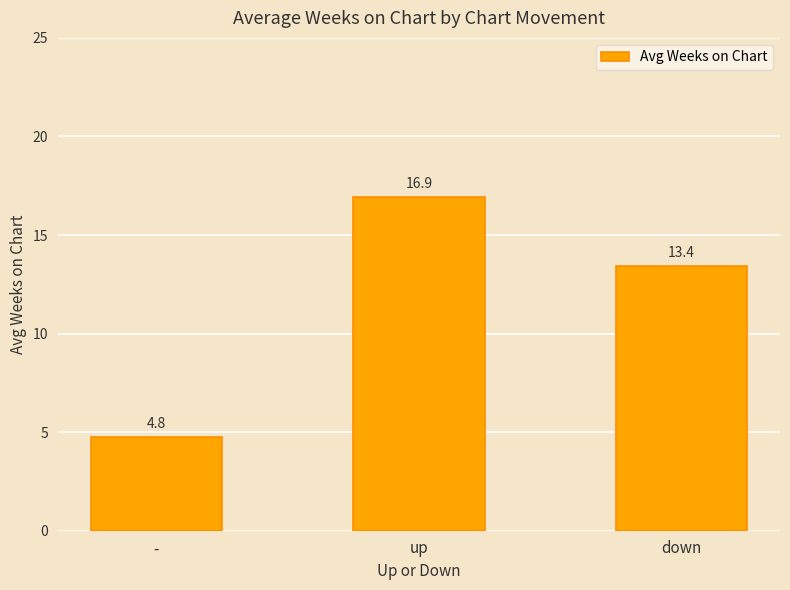

Count the number of values greater than 13.

2